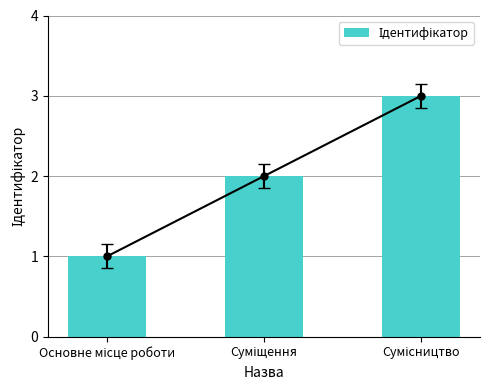

Are the bars horizontal?

No